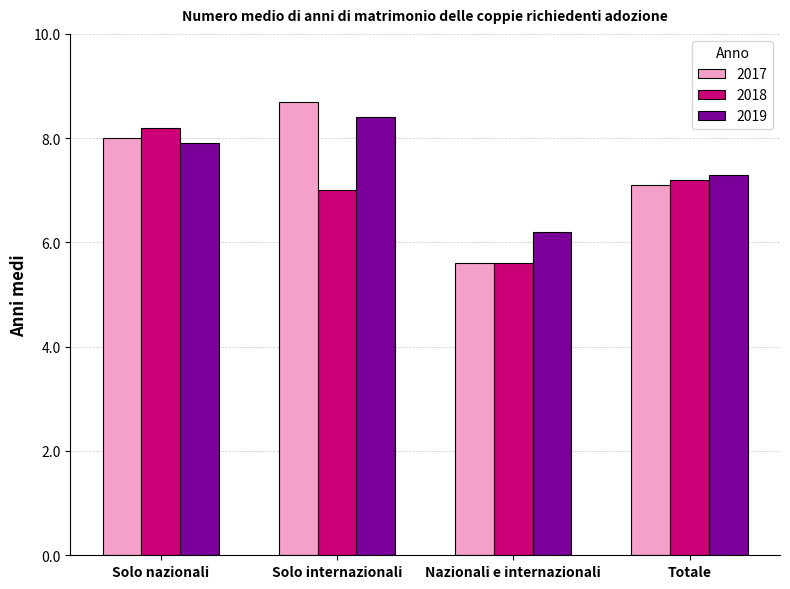

How many groups of bars are there?

4